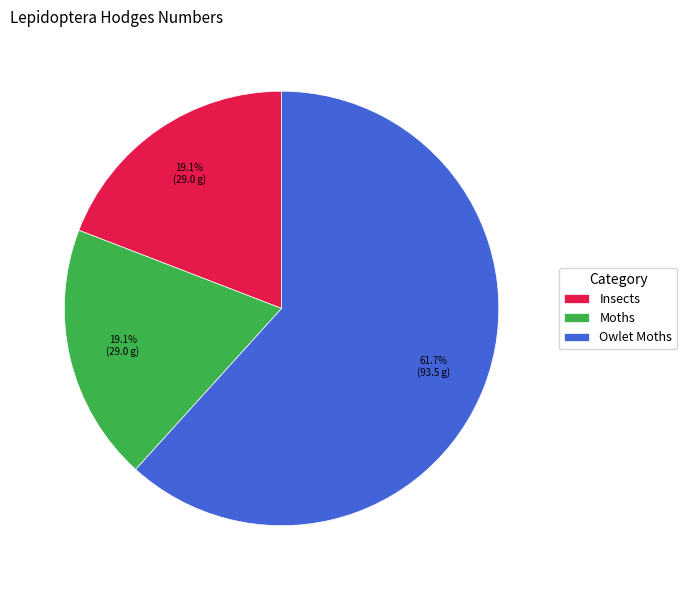

Combined, do Owlet Moths and Moths account for over 50%?

Yes